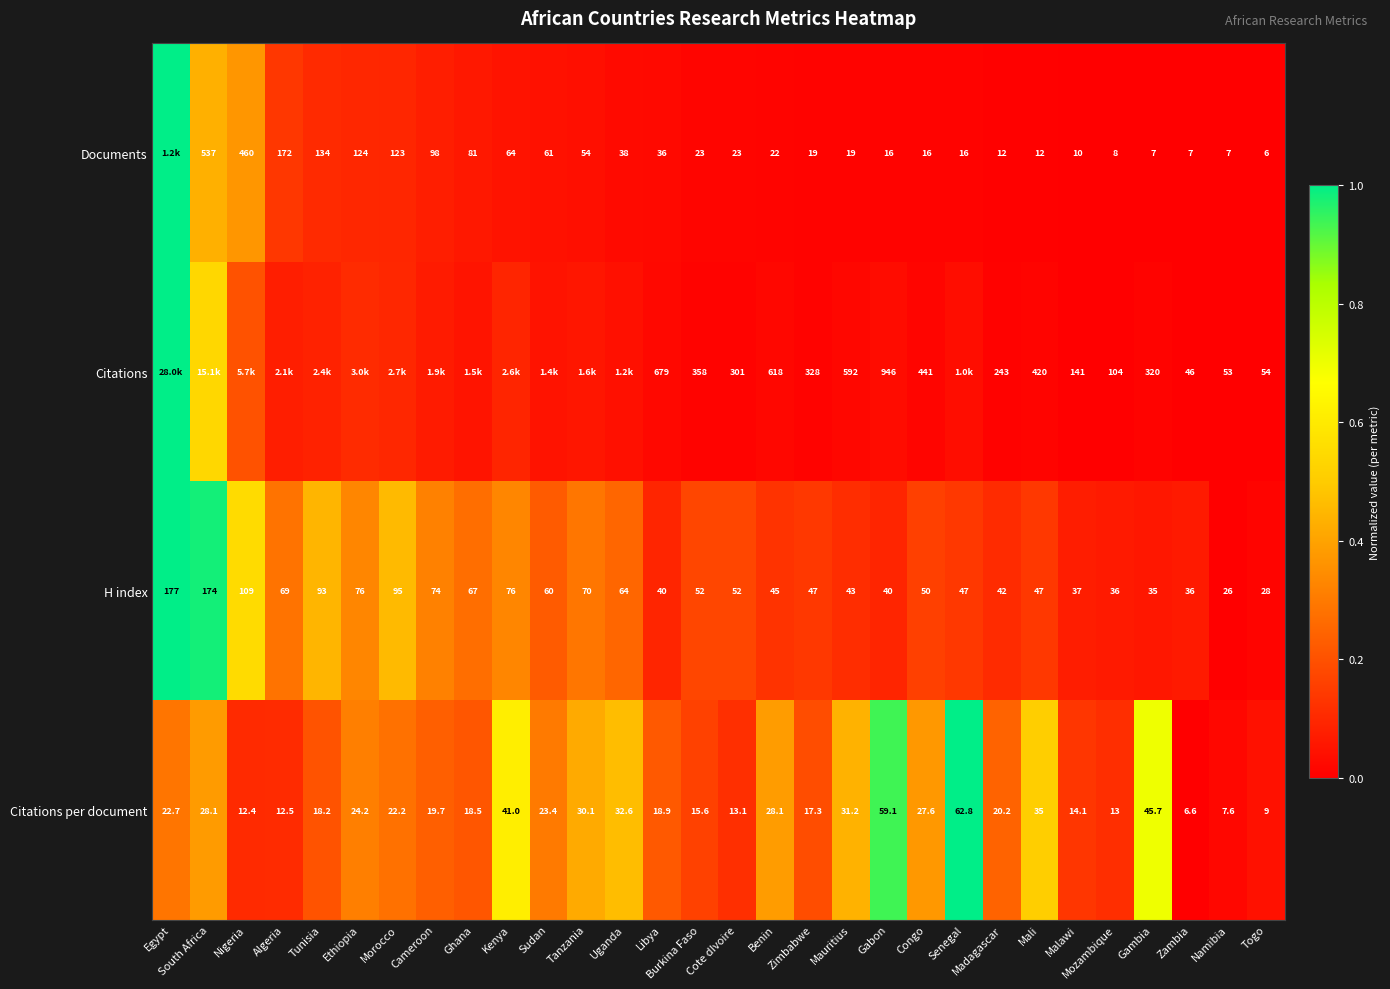

Which category has the highest value in the Citations per document series?

Senegal